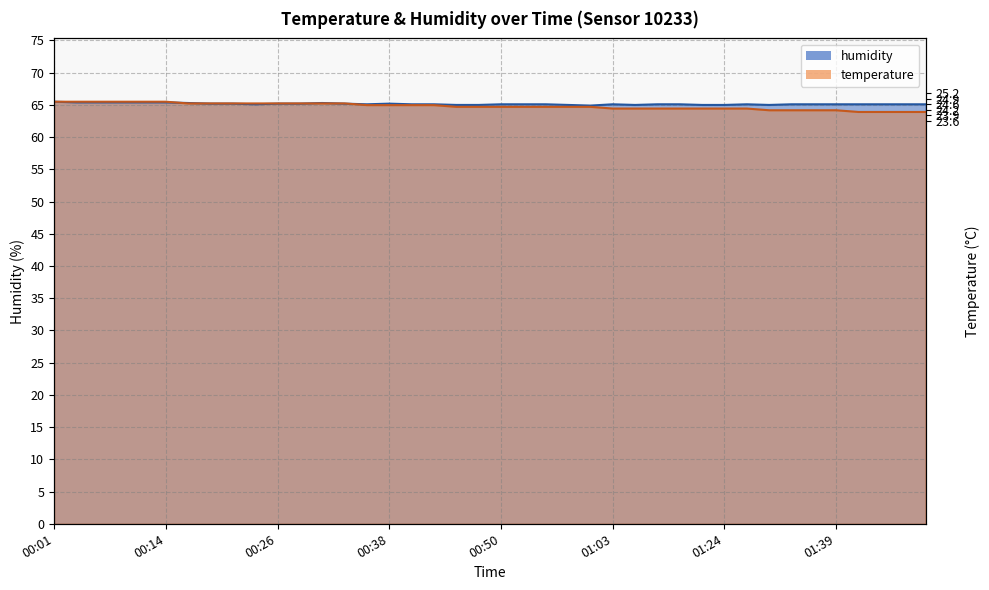

At which label is temperature closest to 64?

01:41